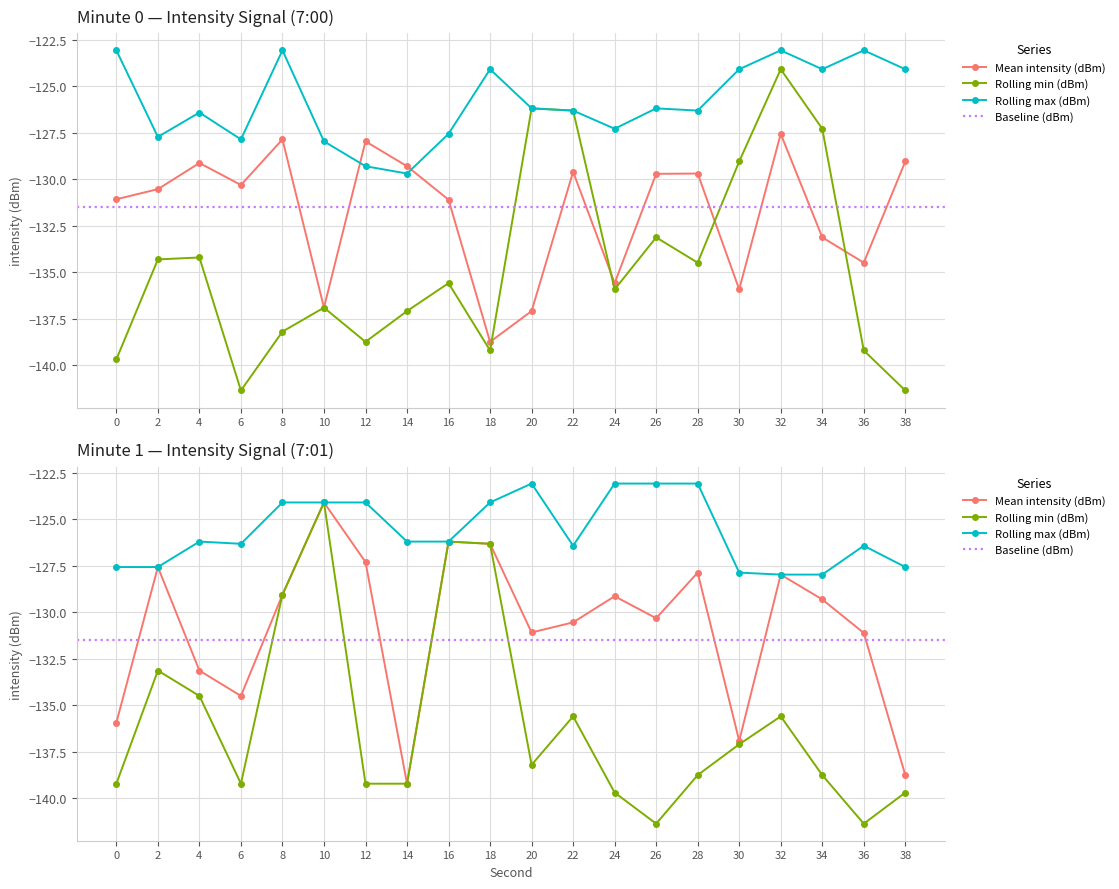

Which has a higher value, 18 or 34?

34